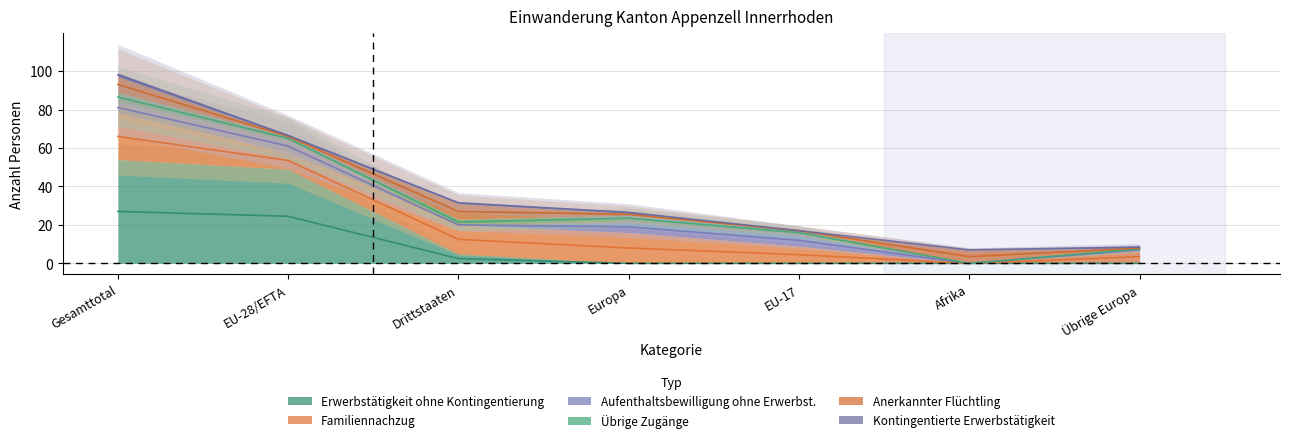

How many times do Erwerbstätigkeit ohne Kontingentierung and Übrige Zugänge cross each other?

1